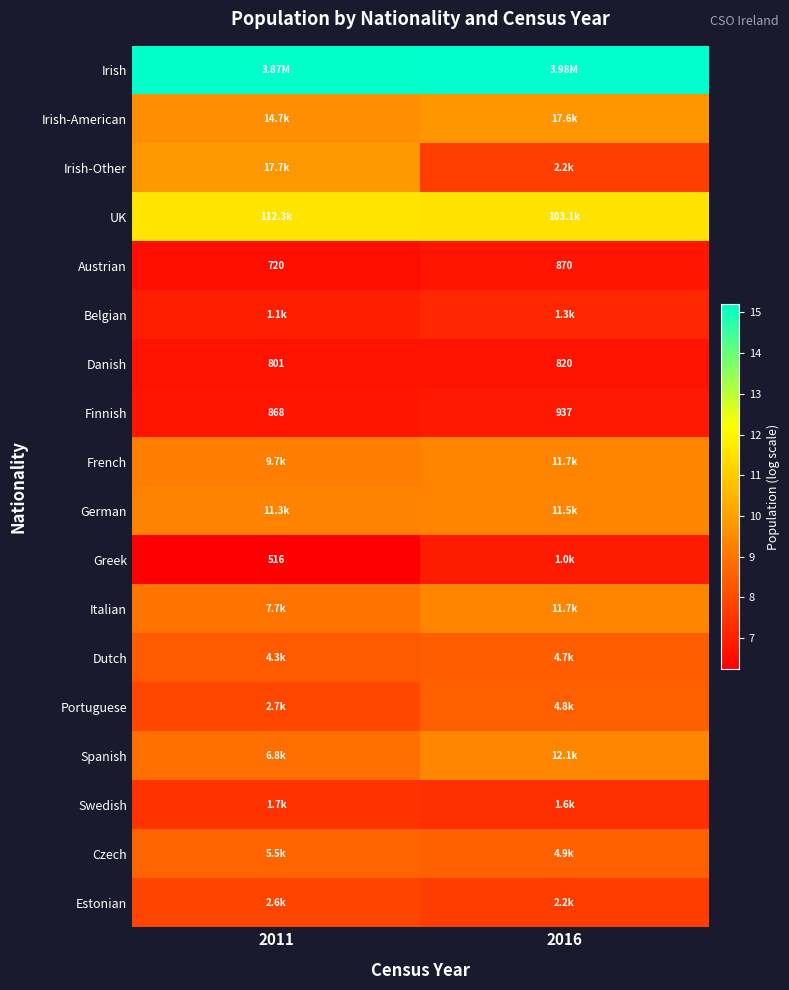

Rank the series at 2011 from highest to lowest value.

Irish, UK, Irish-Other, Irish-American, German, French, Italian, Spanish, Czech, Dutch, Portuguese, Estonian, Swedish, Belgian, Finnish, Danish, Austrian, Greek